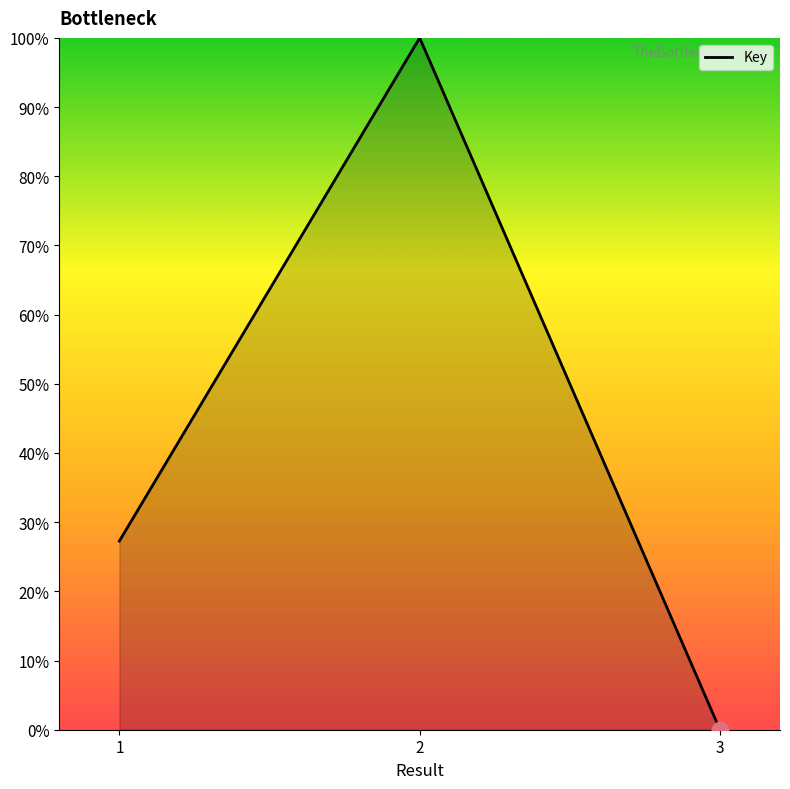

Which category has the highest value across all series?

2